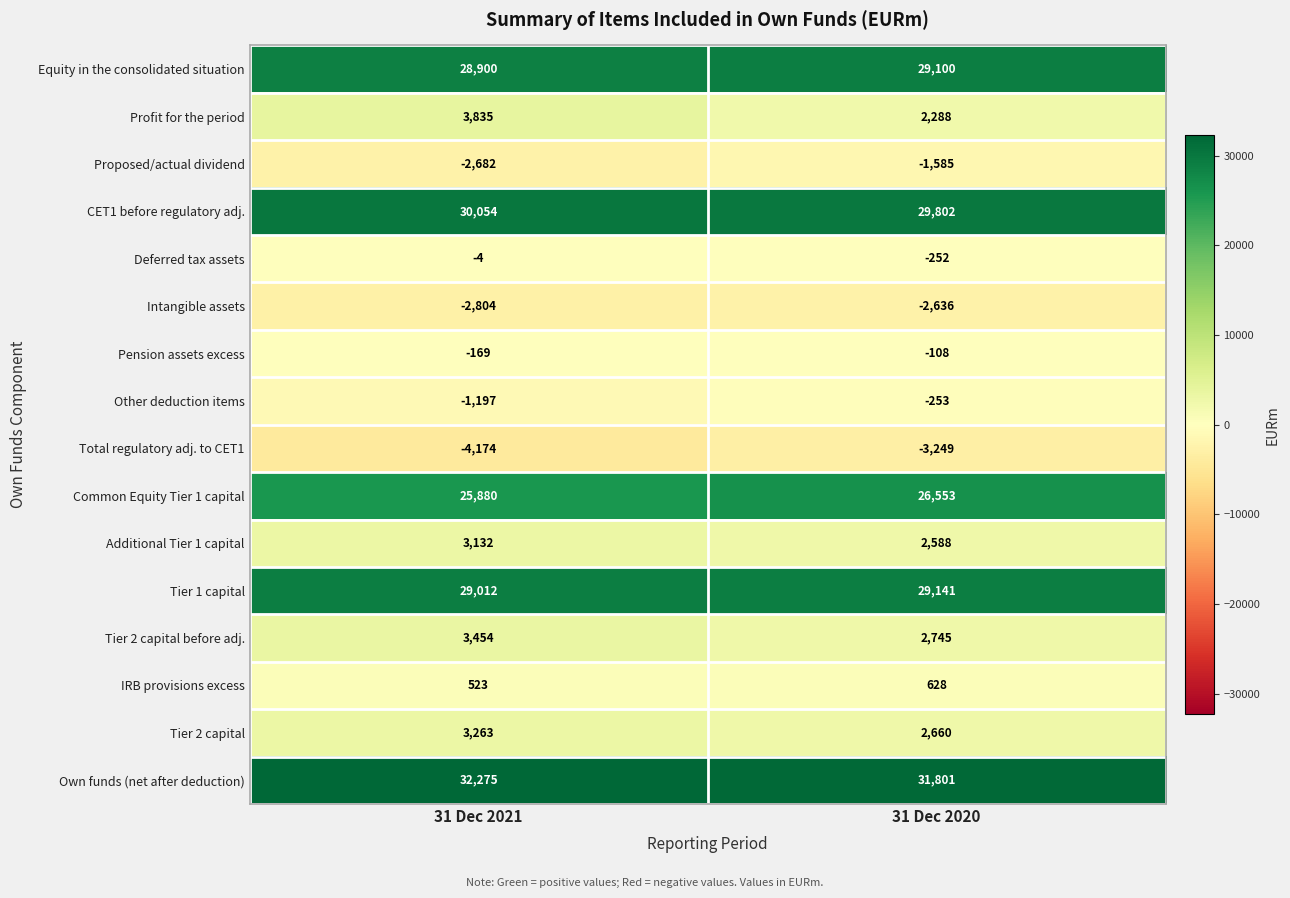

Which category has the lowest value across all series?

31 Dec 2021